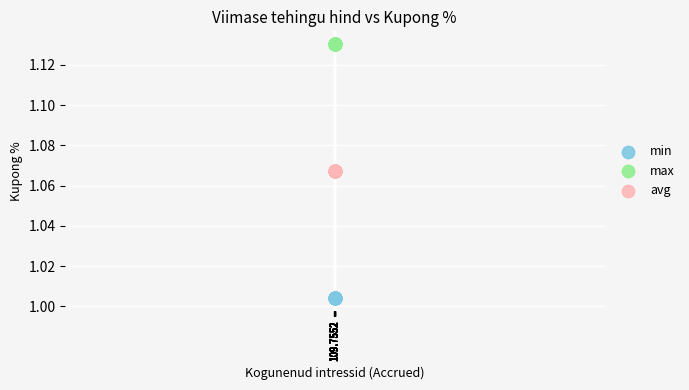

Which series reaches the minimum Y coordinate?

min